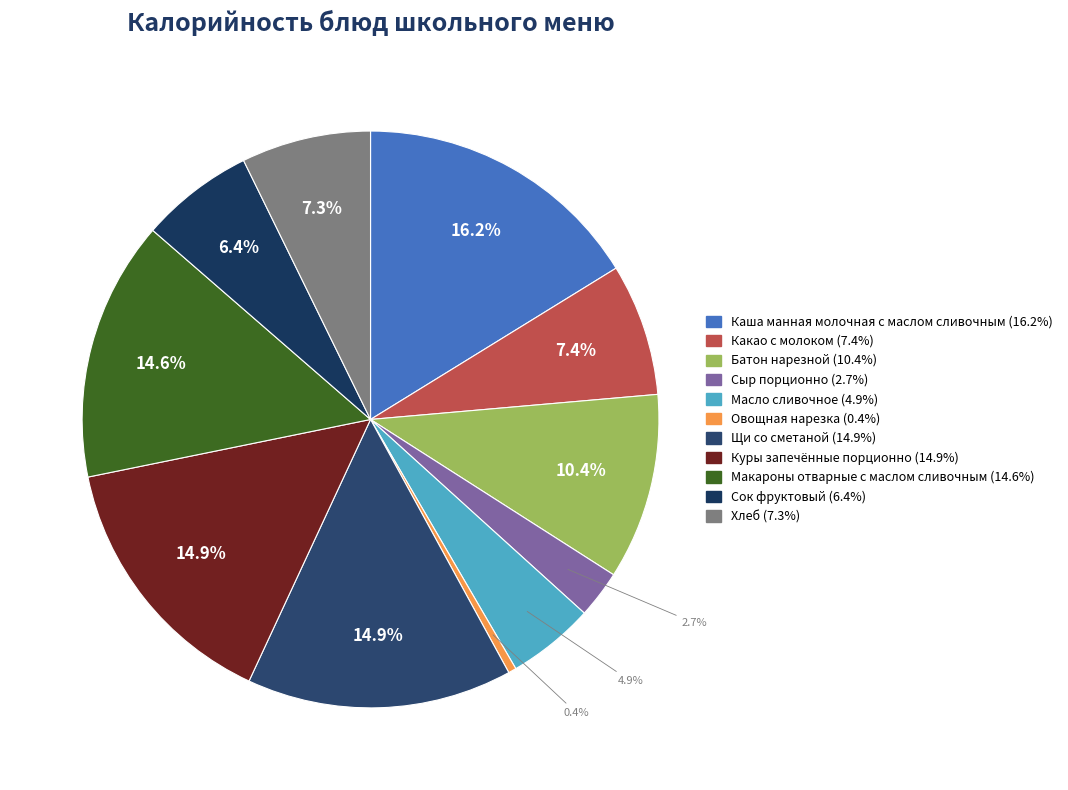

Count the number of slices in the pie.

11